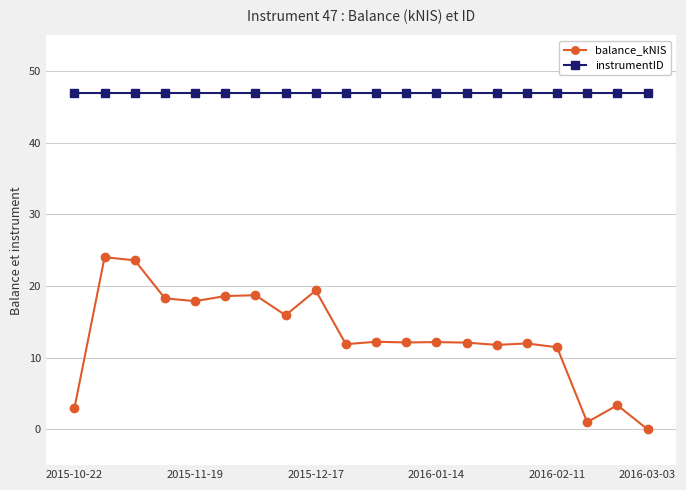

Which series has the largest total across all categories?

instrumentID